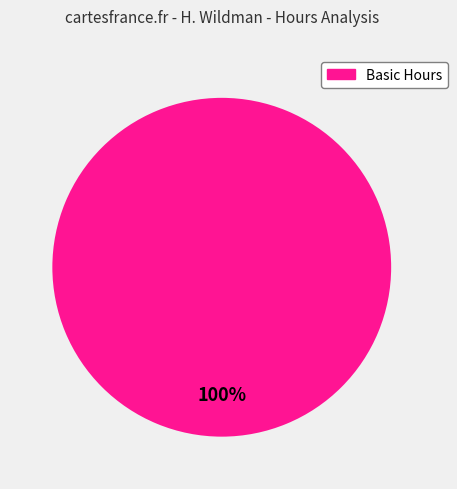

Is there any slice that represents more than half of the pie?

Yes